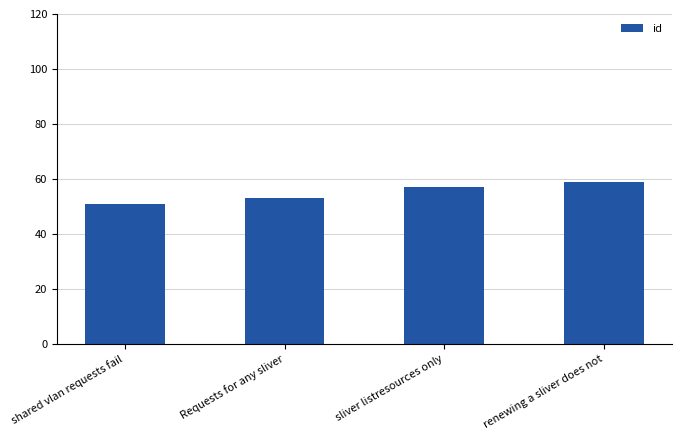

True or false: the data shows 59 at renewing a sliver does not.

True